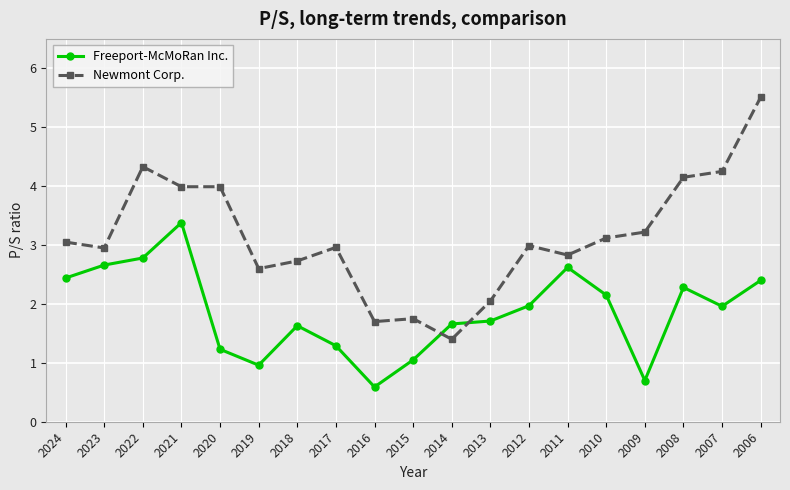

What value does the Freeport-McMoRan Inc. series have at 2015?

1.1